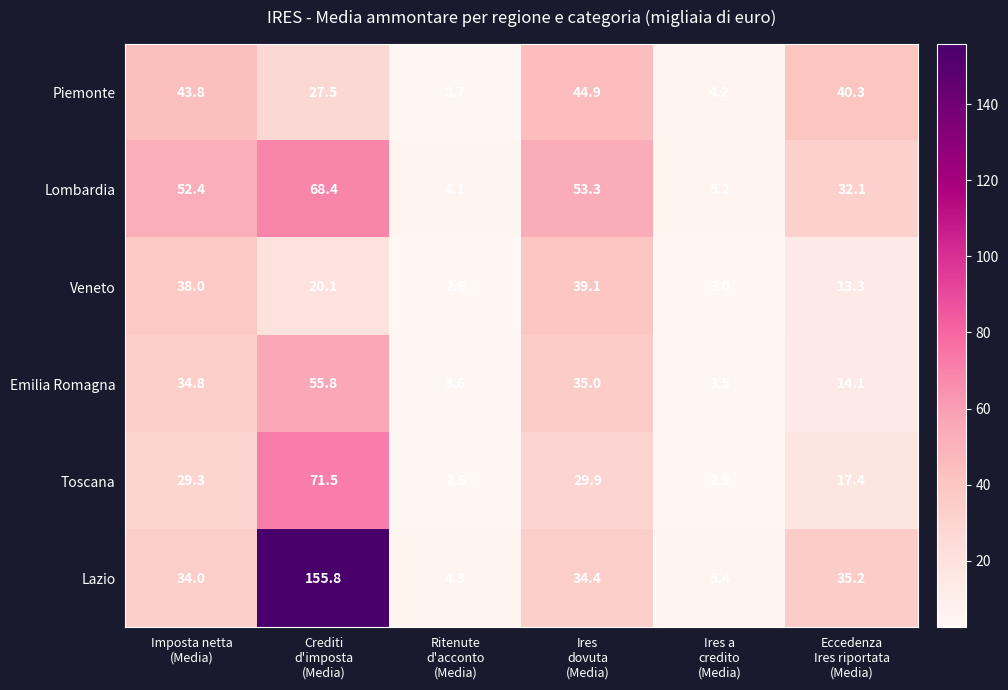

At which category is the sum across all series the highest?

Crediti
d'imposta
(Media)